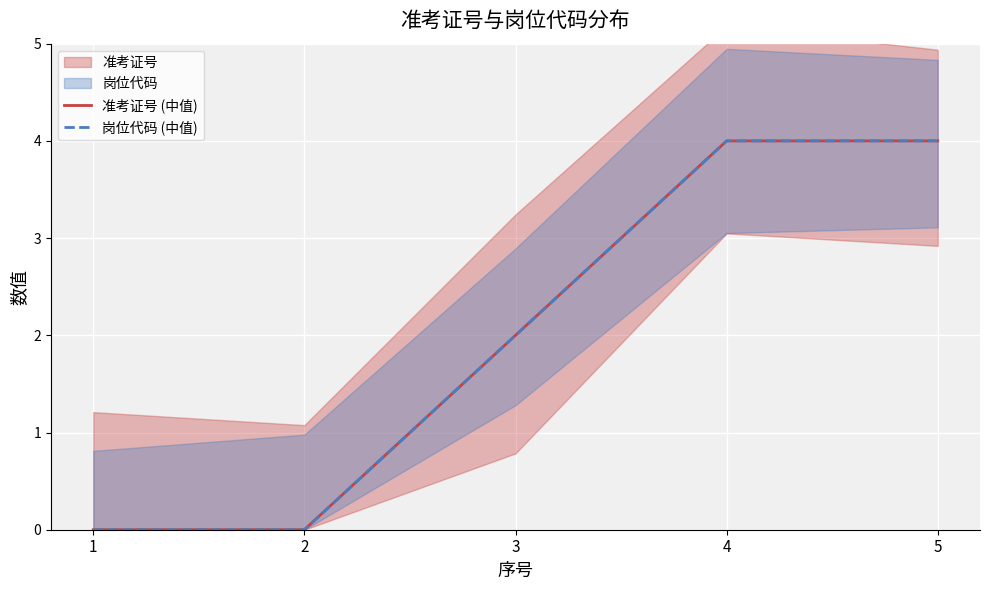

Reading right to left, transcribe all the data shown in this chart.

准考证号 (中值): 5=4.0	4=4.0	3=2.0	2=0.0	1=0.0
岗位代码 (中值): 5=4.0	4=4.0	3=2.0	2=0.0	1=0.0